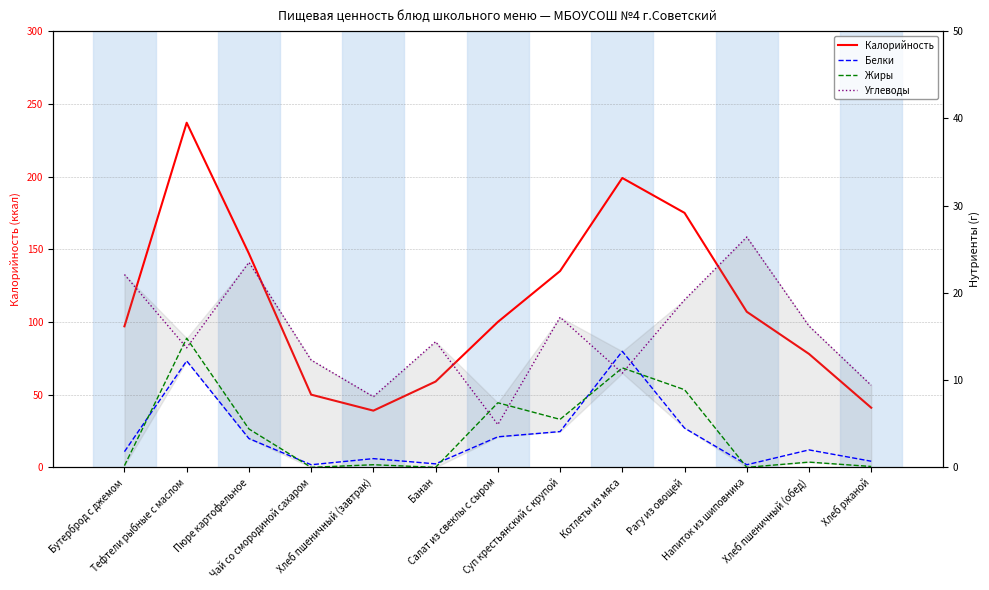

Reading right to left, what are all the values shown in this chart?

Калорийность: 41.0	78.0	107.0	175.0	199.0	135.0	100.0	59.0	39.0	50.0	147.0	237.0	97.0
Белки: 0.7	2.0	0.3	4.5	13.3	4.1	3.5	0.4	1.0	0.3	3.3	12.2	1.8
Жиры: 0.1	0.6	0.0	8.9	11.4	5.5	7.4	0.0	0.3	0.0	4.4	14.8	0.2
Углеводы: 9.4	16.2	26.4	19.2	10.8	17.2	4.9	14.4	8.1	12.3	23.5	13.7	22.1